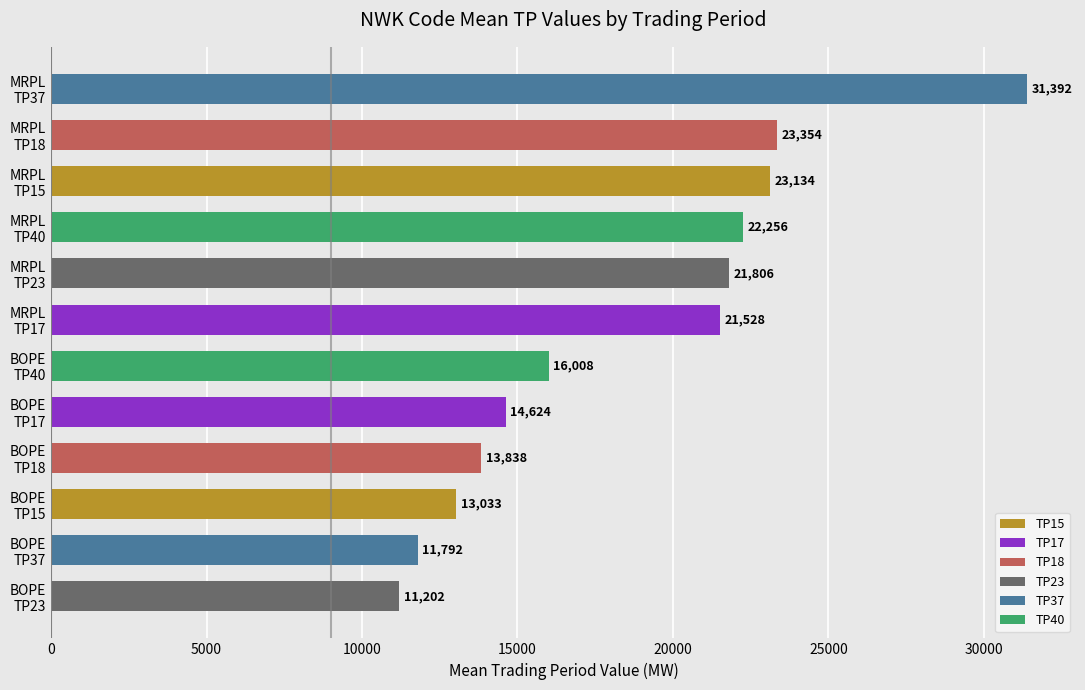

What is the difference between the second highest and minimum values?

12152